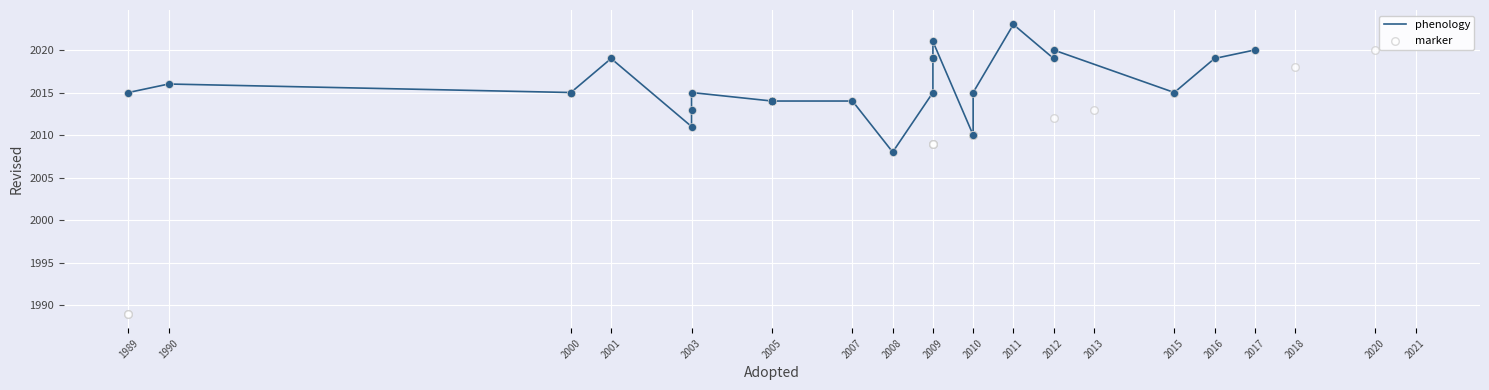

What is the change in value from 8 to 29?

-13